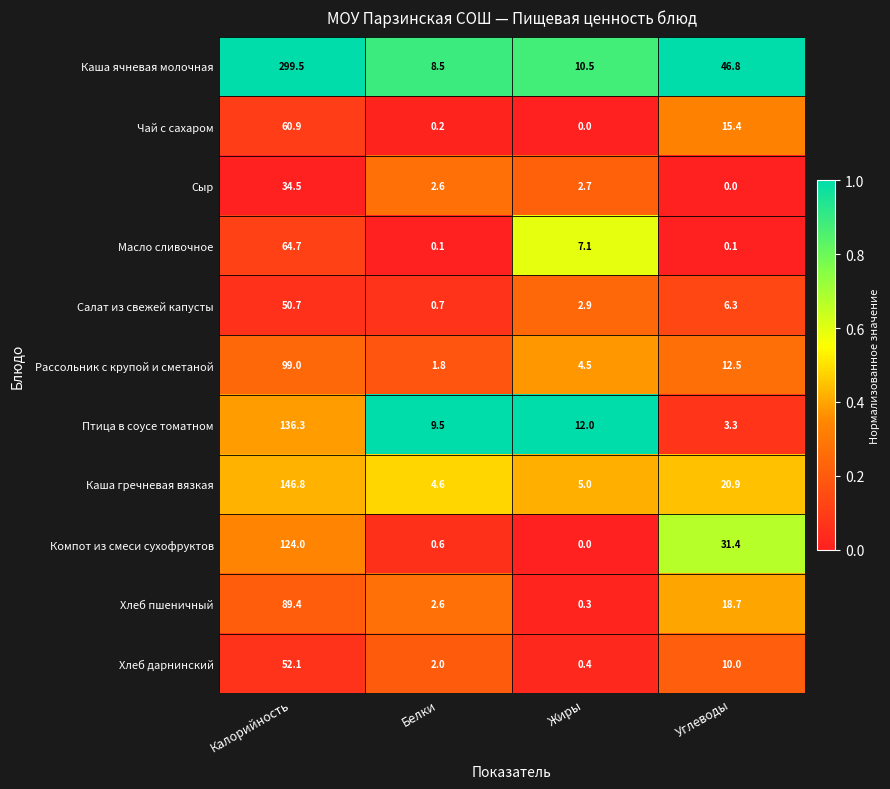

Which label corresponds to the largest value in the chart?

Калорийность